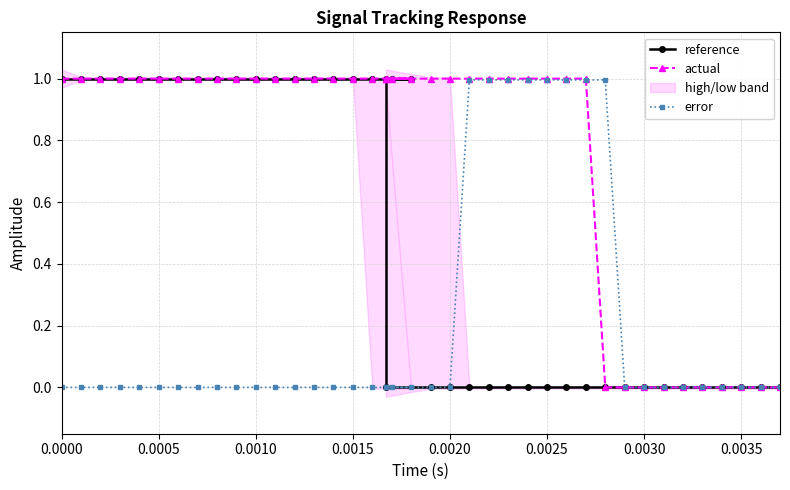

True or false: reference and error cross at least once.

False